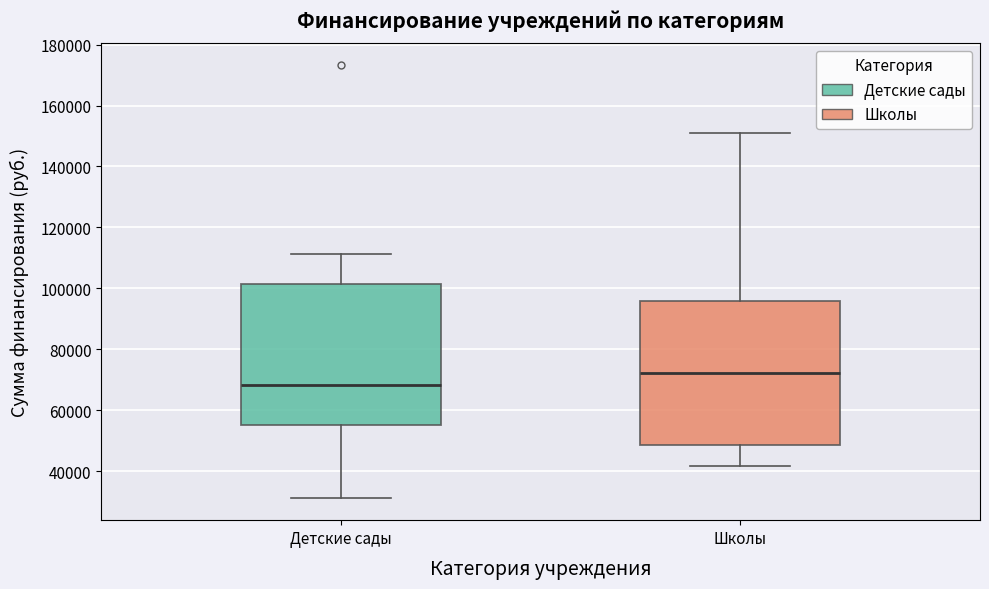

Where is the lower edge of the box for Детские сады on the y-axis? The values are not printed on the chart, so give them approximately, as read against the axis.

56000